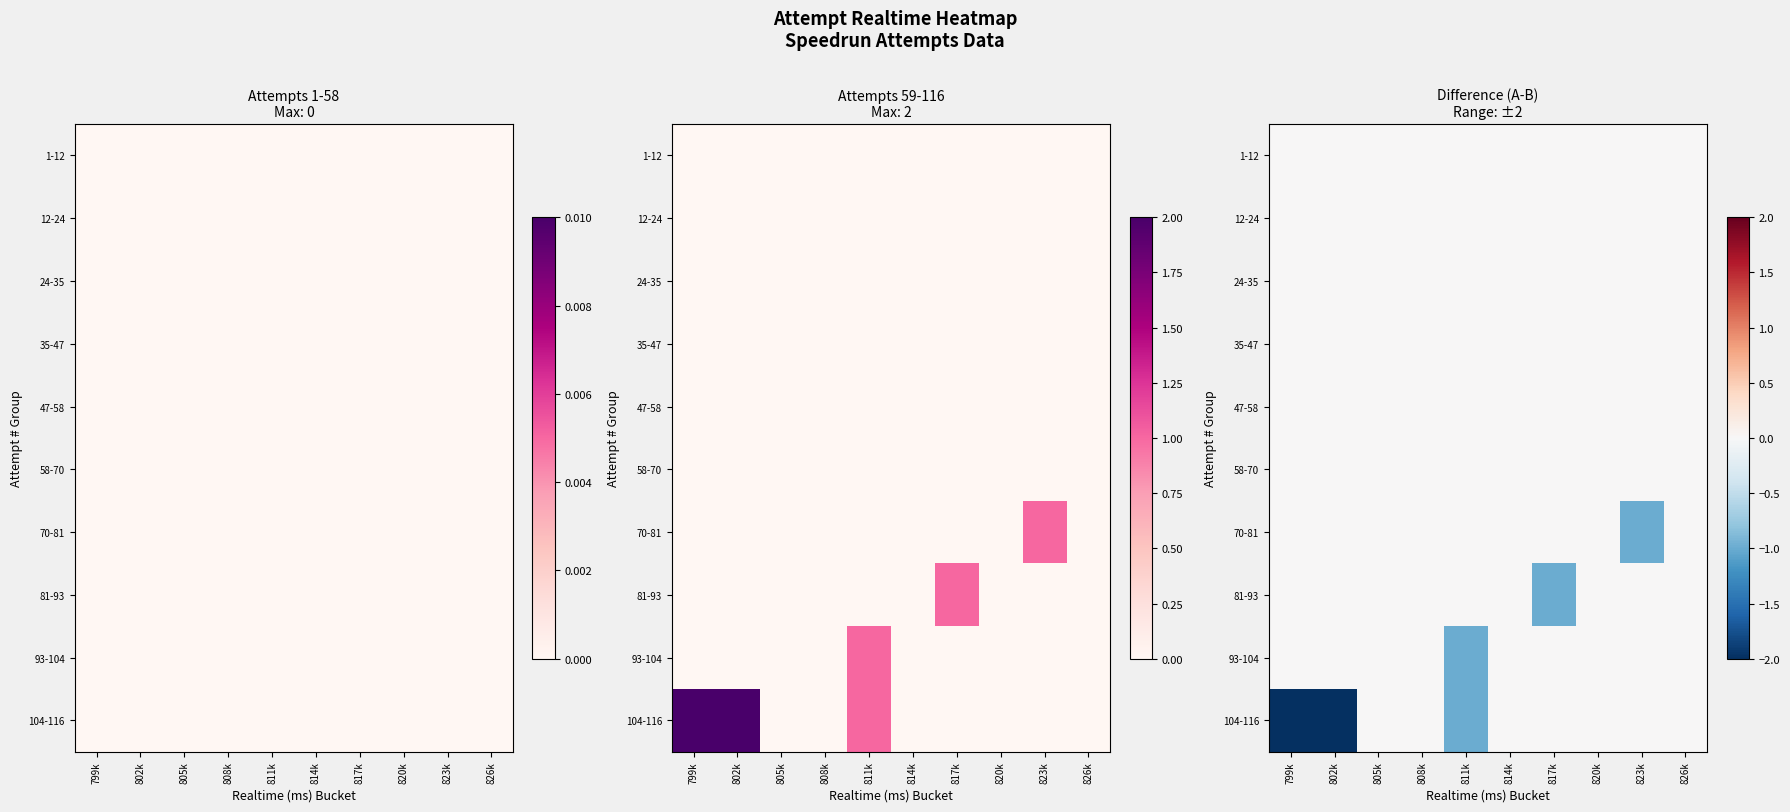

How many categories are shown in the chart?

10